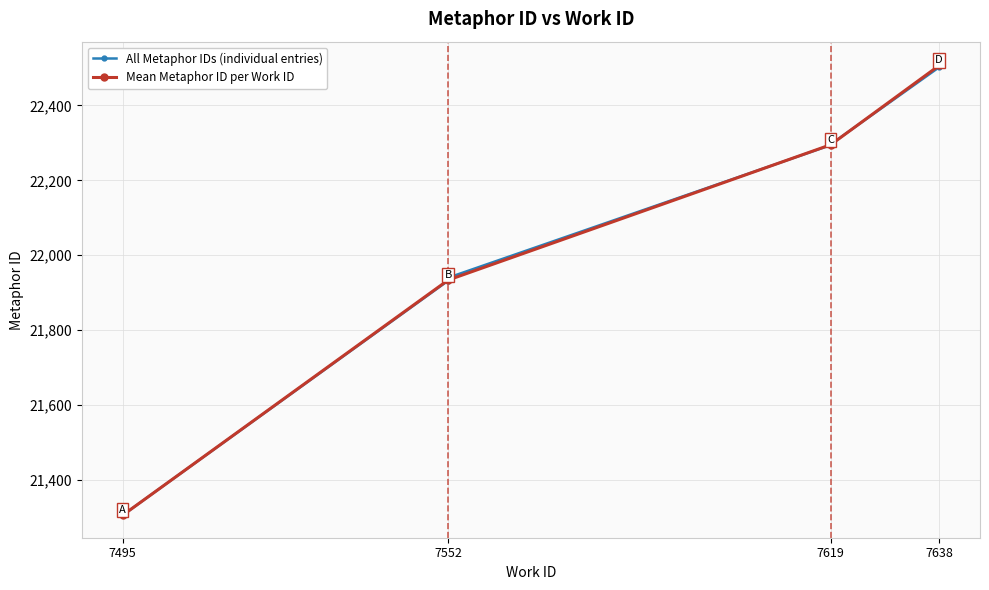

What is the smallest value displayed?

21306